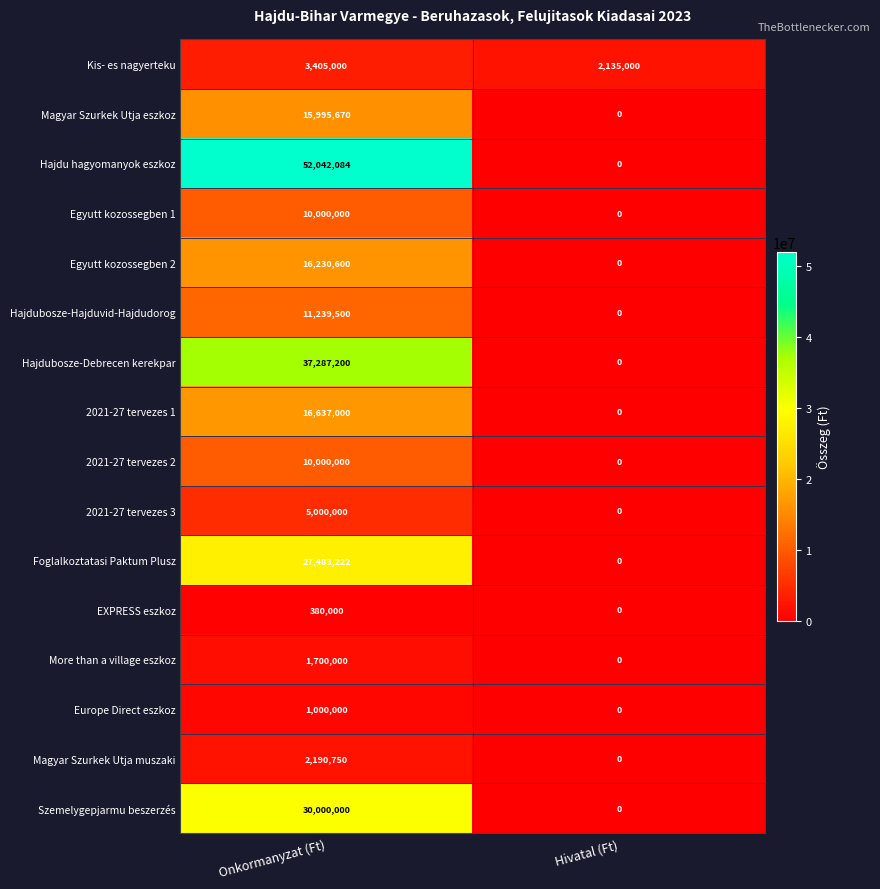

List the labels in order of 2021-27 tervezes 2 value, largest first.

Onkormanyzat (Ft), Hivatal (Ft)